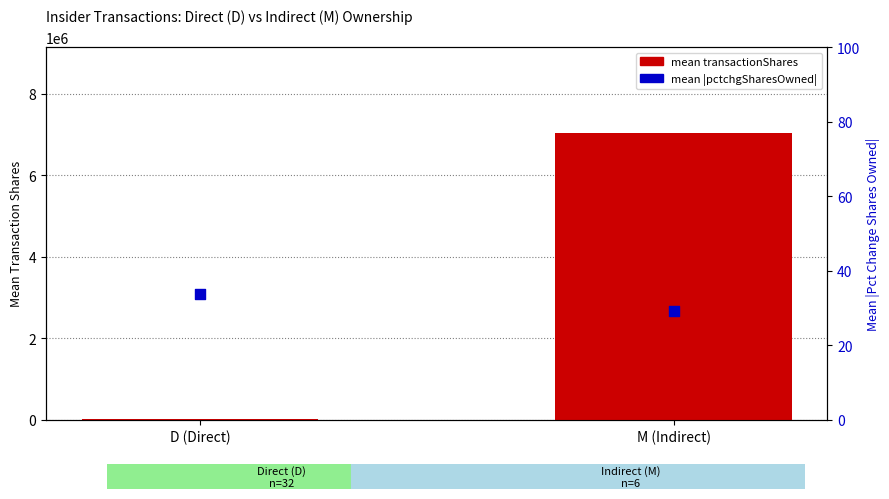

What are all the series names shown in the legend?

mean transactionShares, mean |pctchgSharesOwned|